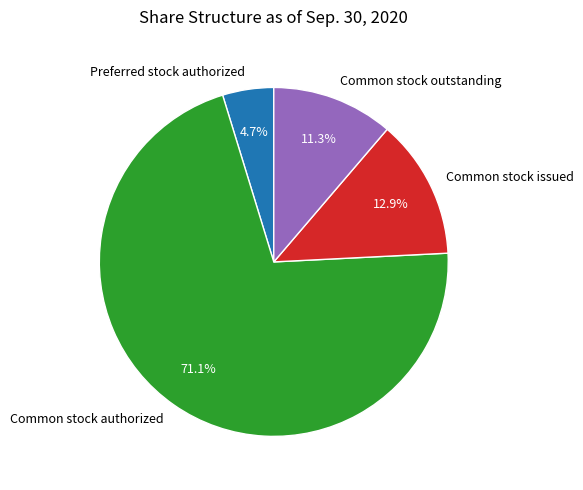

True or false: Preferred stock authorized accounts for 5% of the total.

True